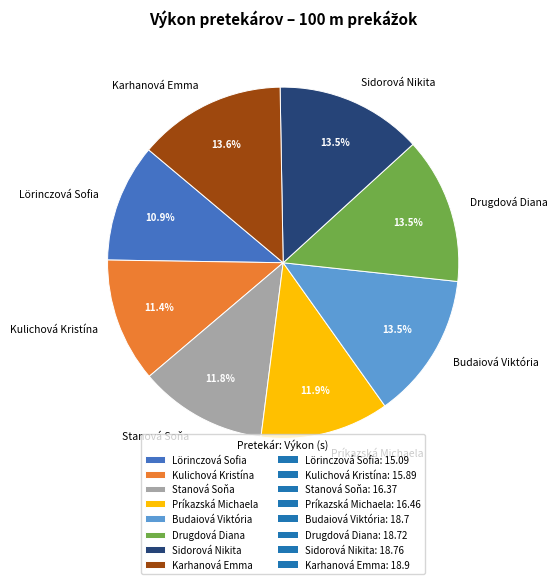

Approximately how many times larger is the value at Budaiová Viktória compared to Lörinczová Sofia?

1.2